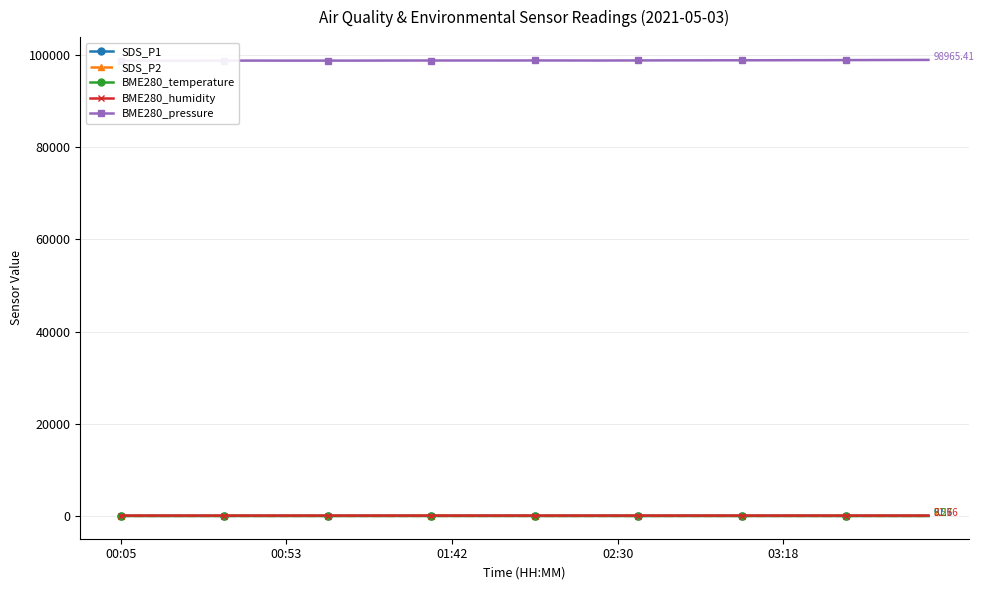

The BME280_humidity series shows 81.9 at 29. True or false?

True